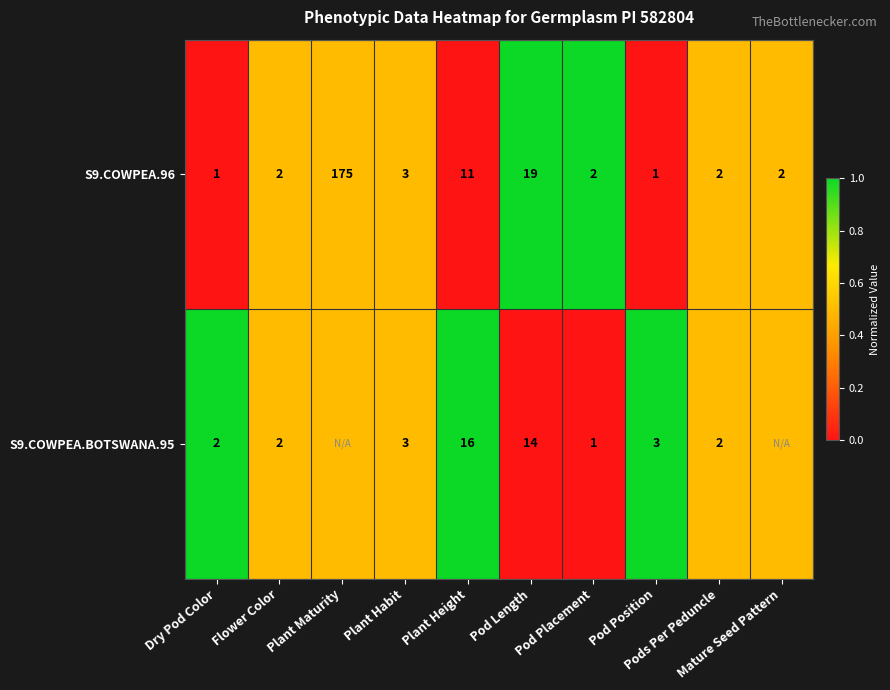

The S9.COWPEA.BOTSWANA.95 series shows 0.4 at Pod Length. True or false?

False